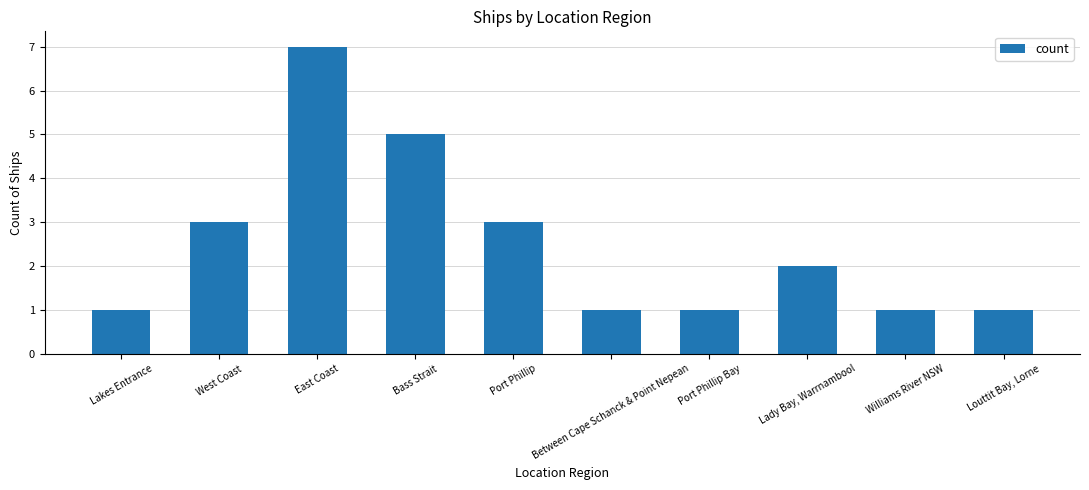

Reading left to right, transcribe all the data shown in this chart.

Lakes Entrance=1	West Coast=3	East Coast=7	Bass Strait=5	Port Phillip=3	Between Cape Schanck & Point Nepean=1	Port Phillip Bay=1	Lady Bay, Warrnambool=2	Williams River NSW=1	Louttit Bay, Lorne=1